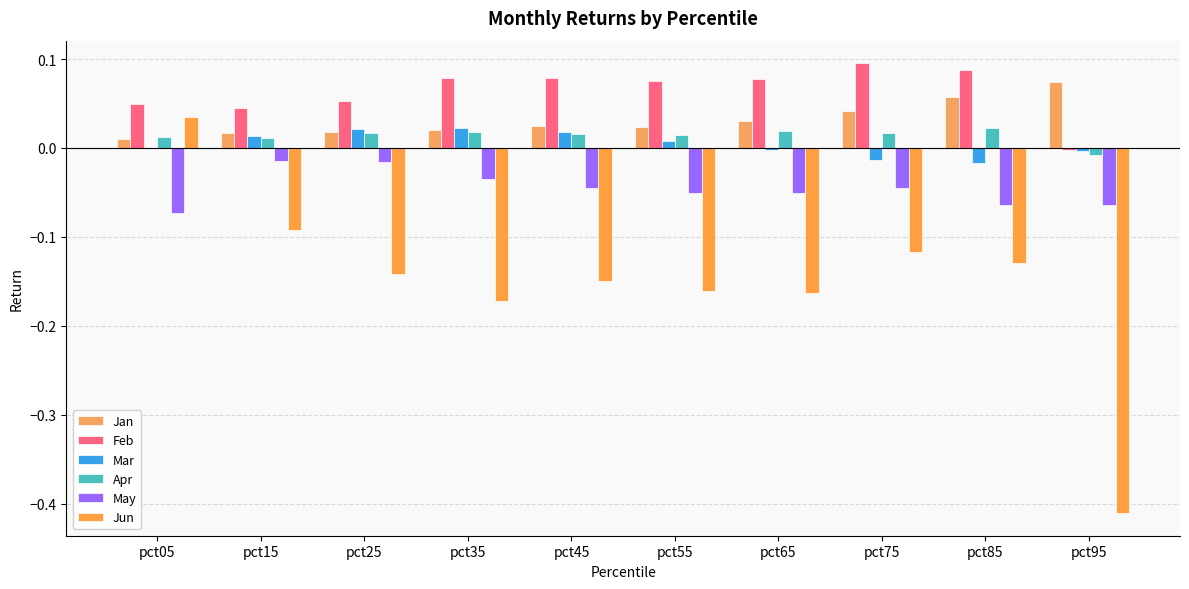

How many distinct data groups are displayed?

6